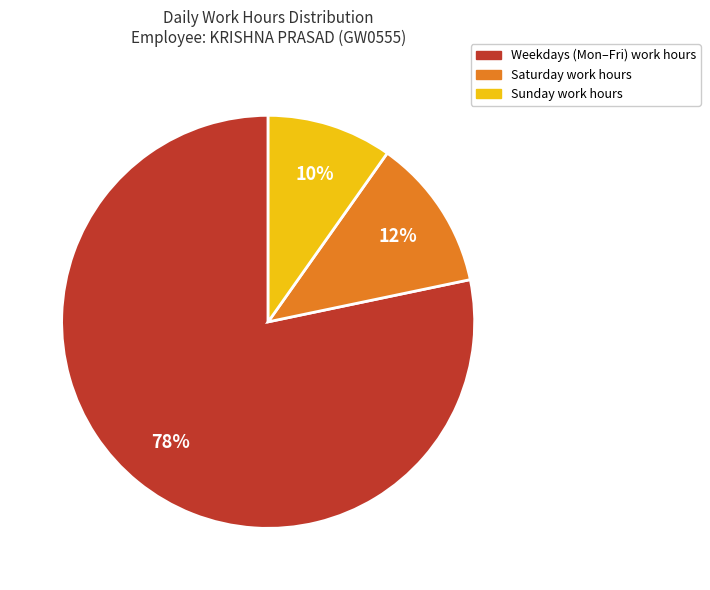

Is there a majority slice in this chart?

Yes